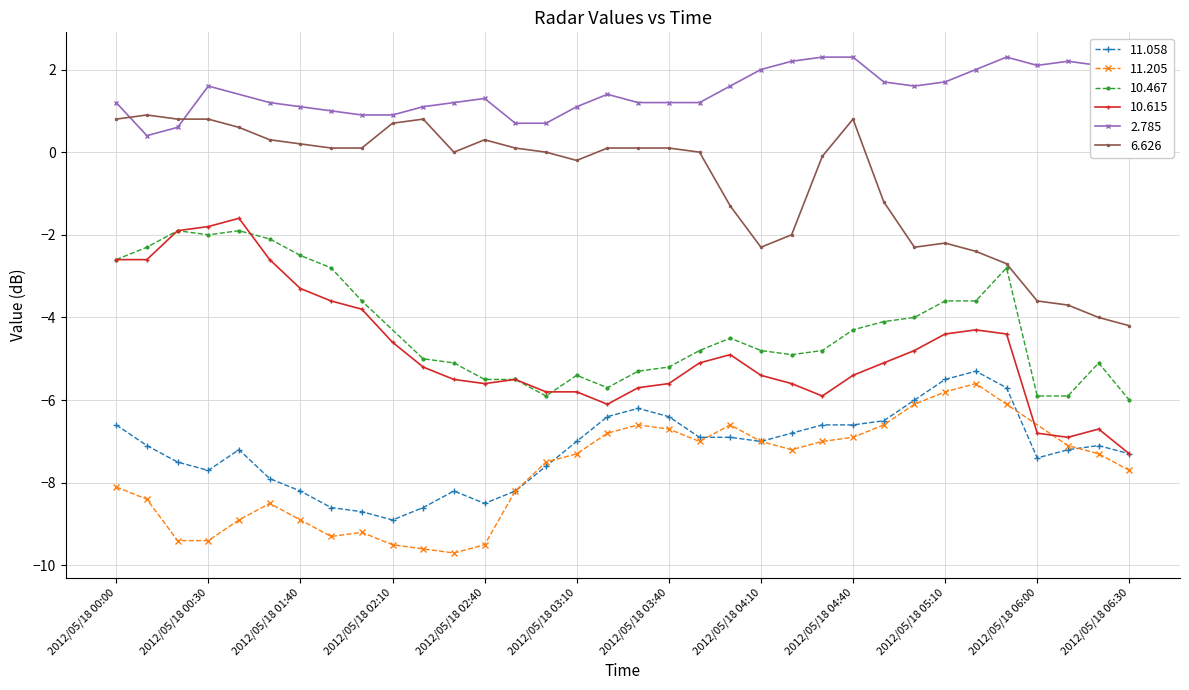

The 6.626 series shows 0.1 at 2012/05/18 03:30. True or false?

True